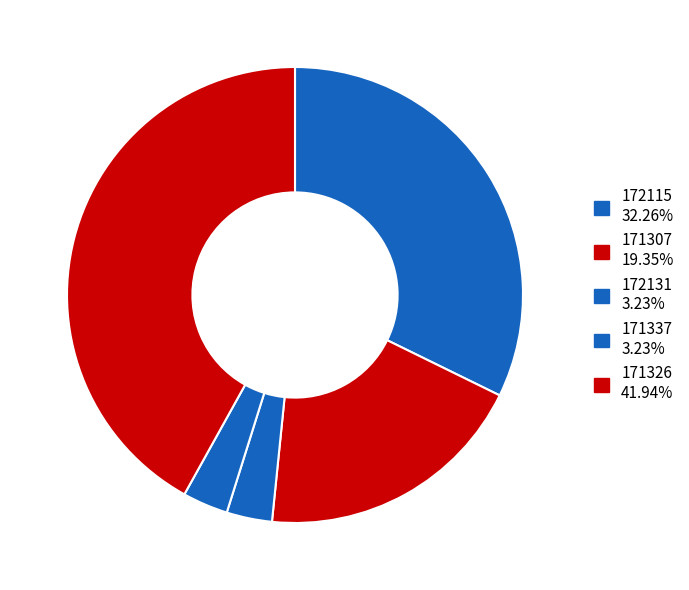

To the nearest percent, what is the difference between the 172115 and 171326 slice percentages?

10%